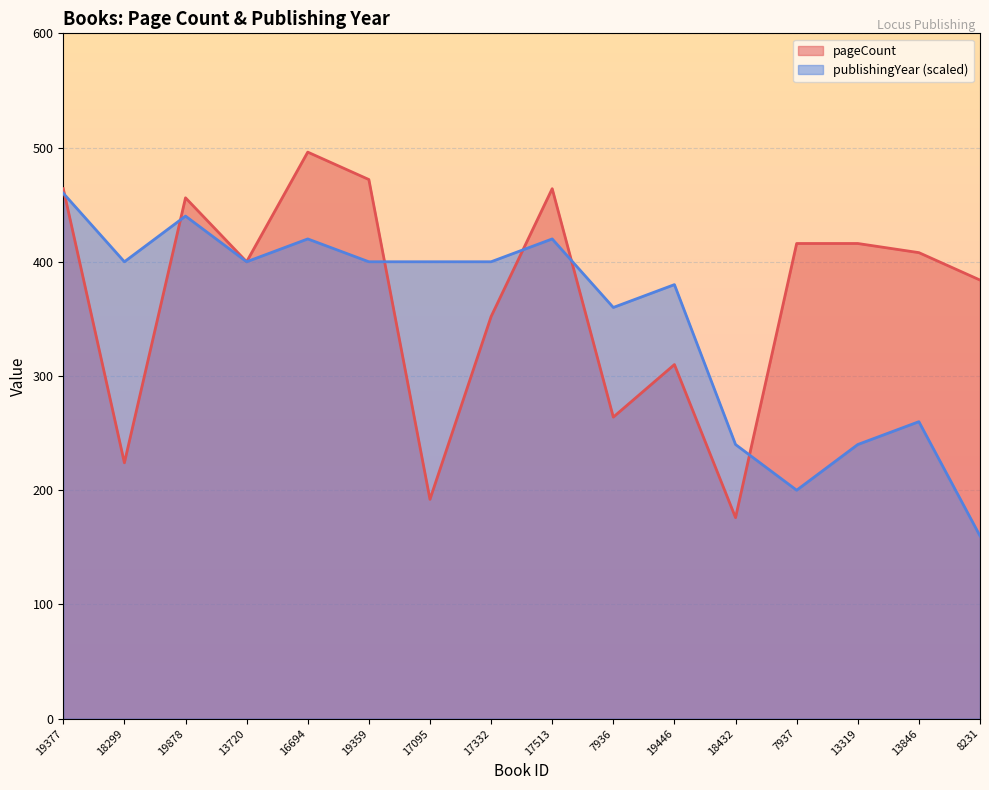

How many lines are shown in the chart?

2